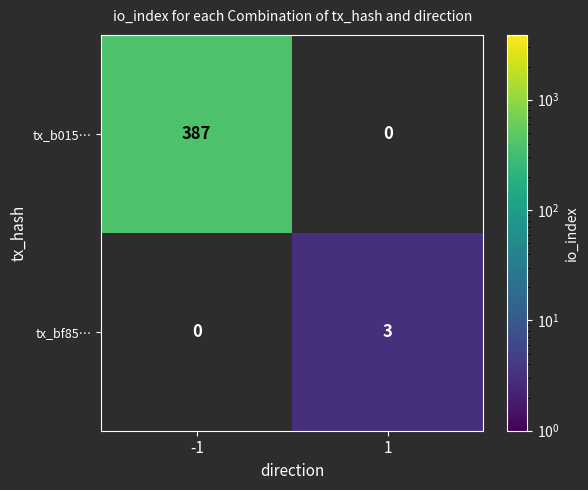

What is the greatest value displayed?

387.0